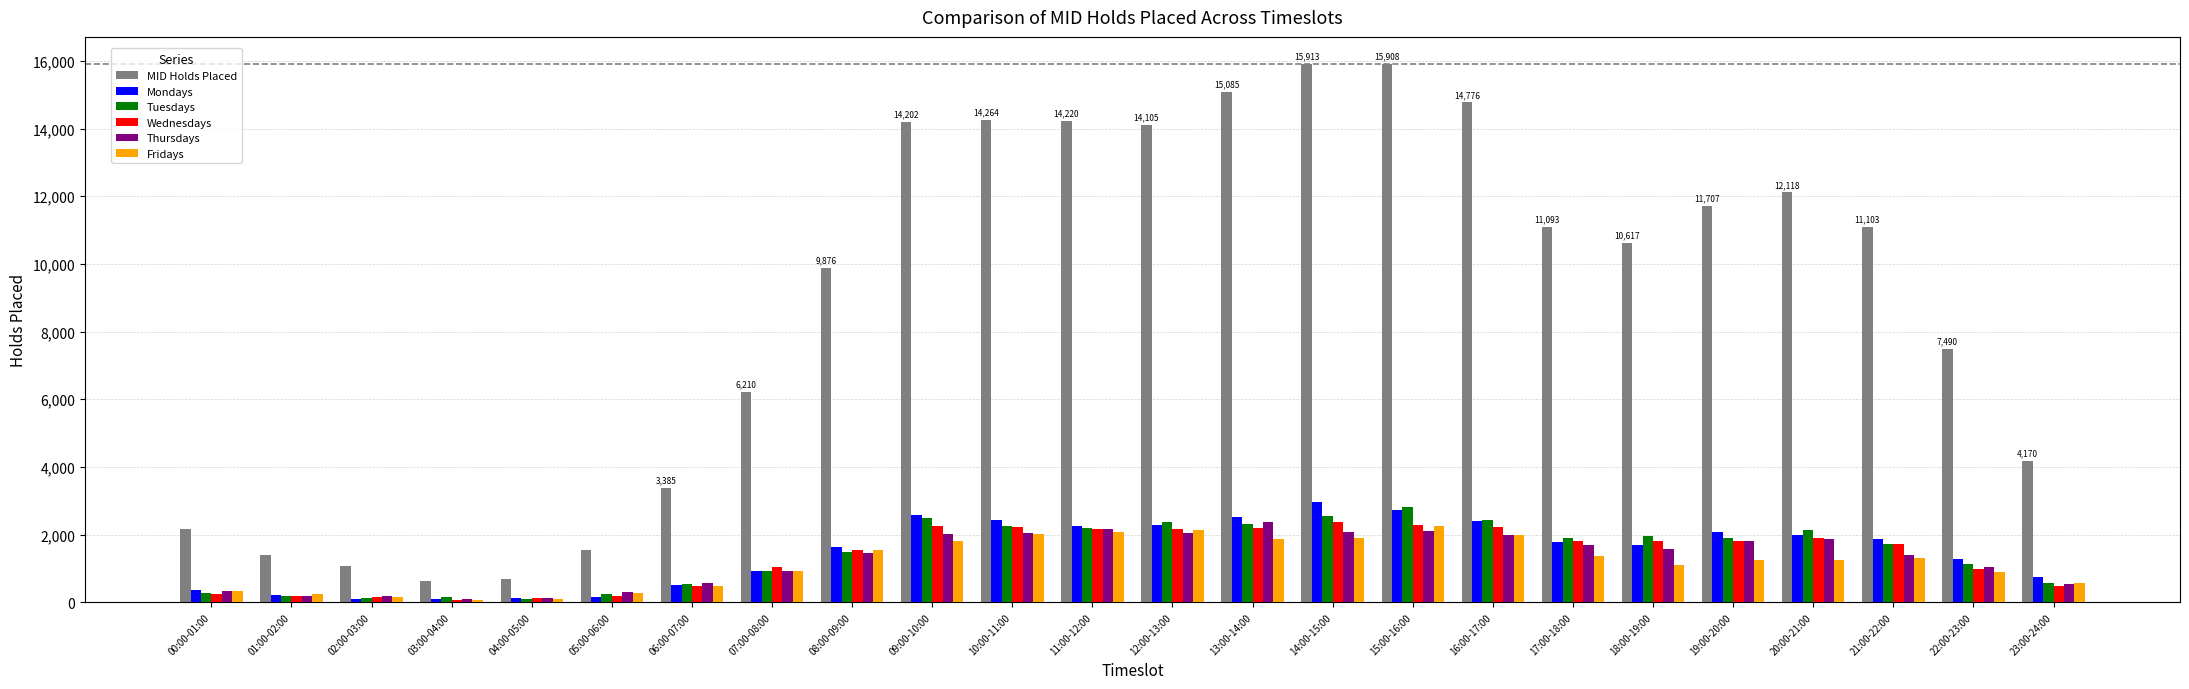

Read the Fridays value at 06:00-07:00.

467